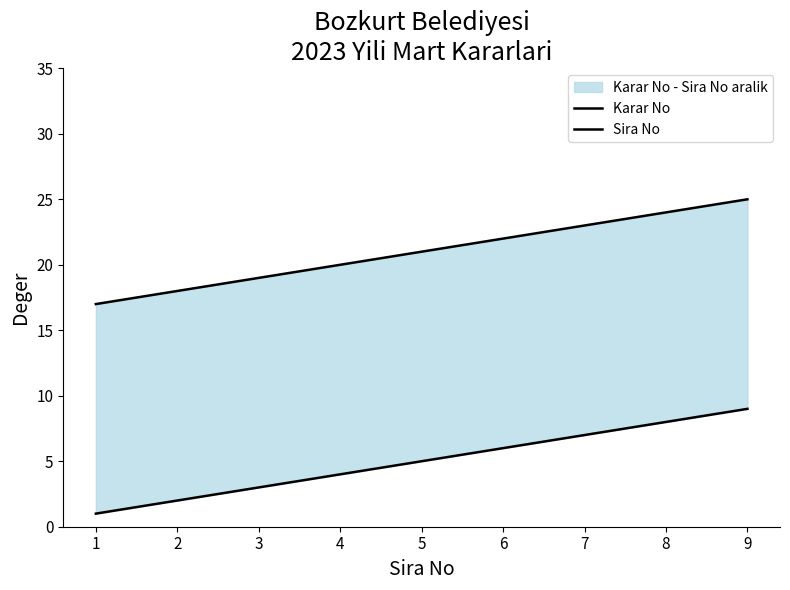

Rank the series by their average value, from highest to lowest.

Karar No, Sira No